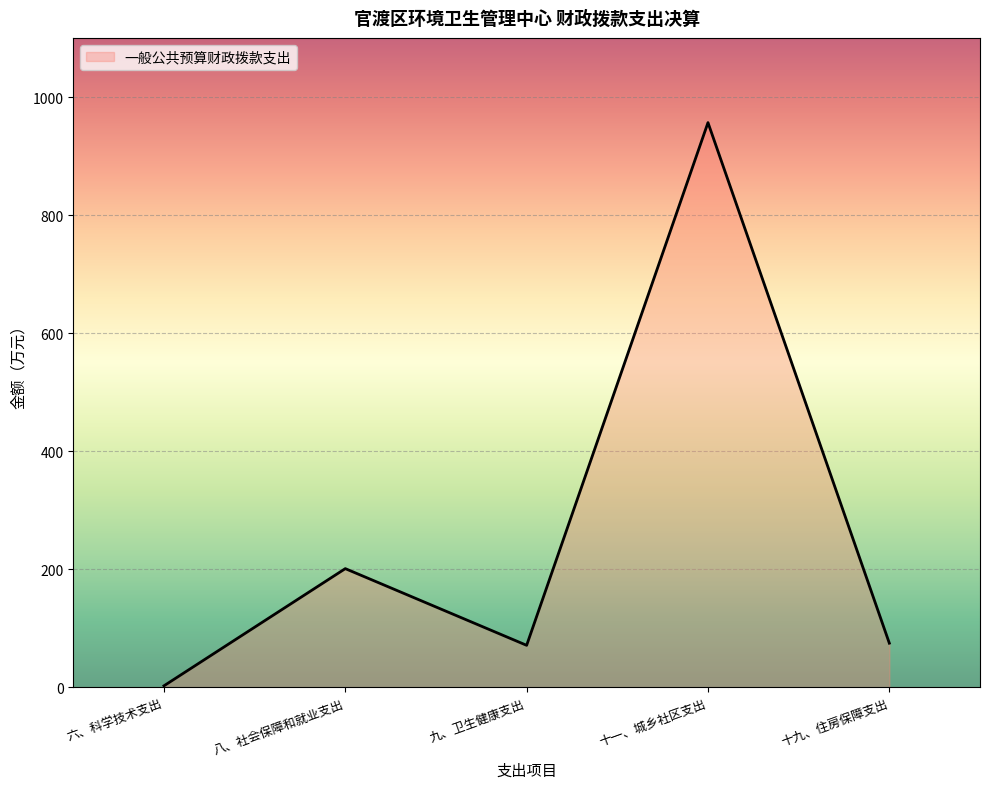

What is the ratio of the value at 九、卫生健康支出 to the value at 八、社会保障和就业支出?

0.4